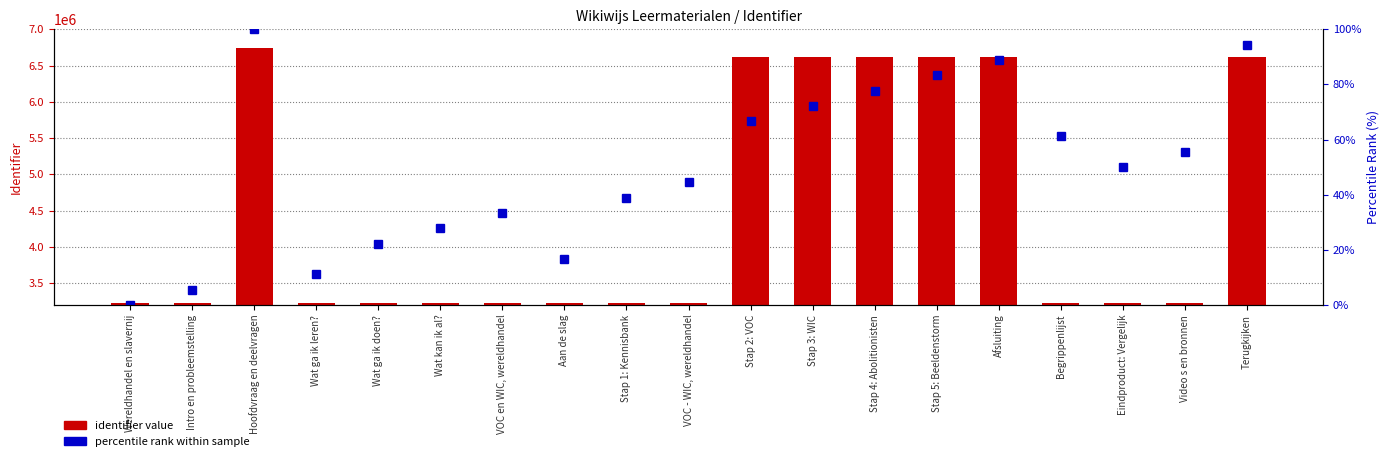

How many values in the identifier value series are below 3227464?

9